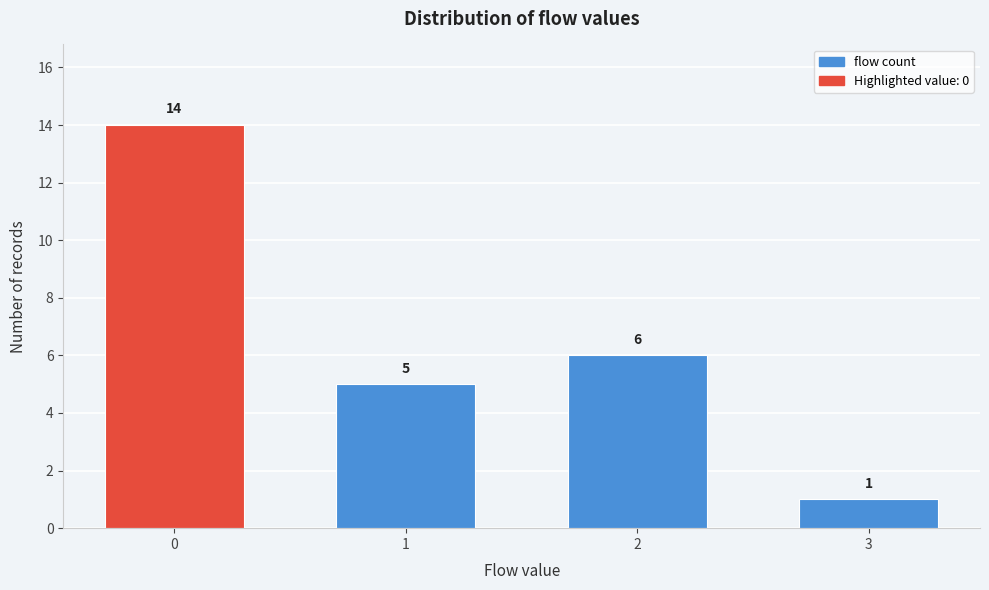

Reading left to right, what are all the values shown in this chart?

0=14	1=5	2=6	3=1